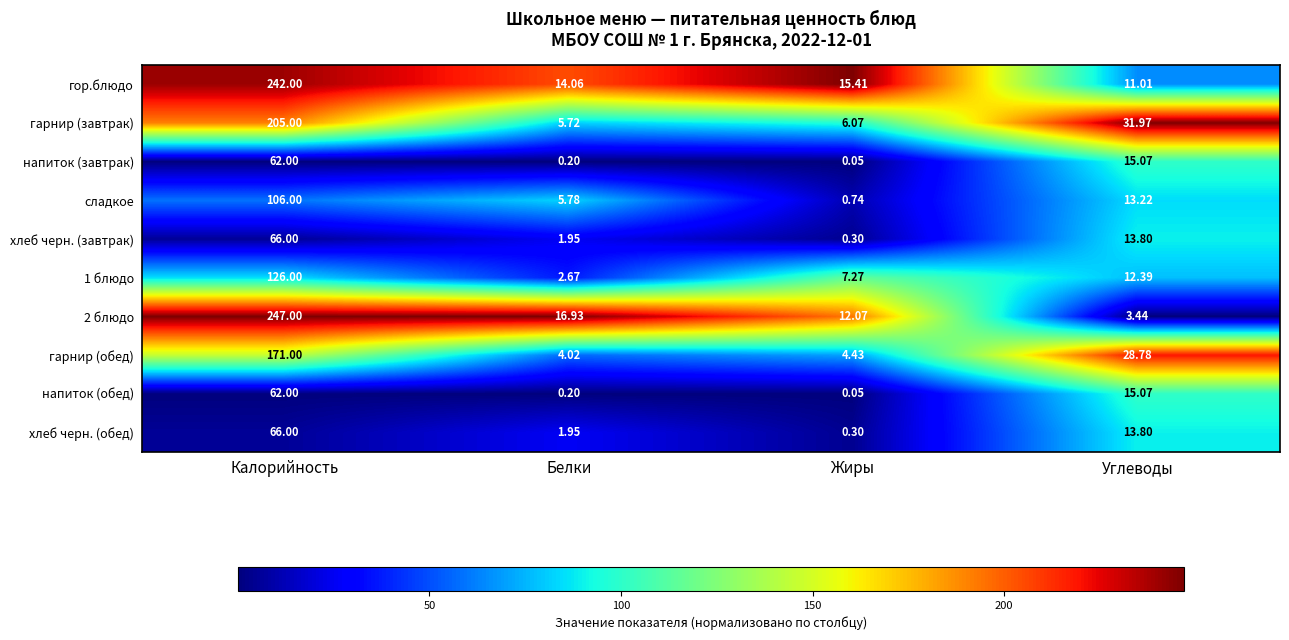

Where does the гор.блюдо series first go above 15?

Калорийность